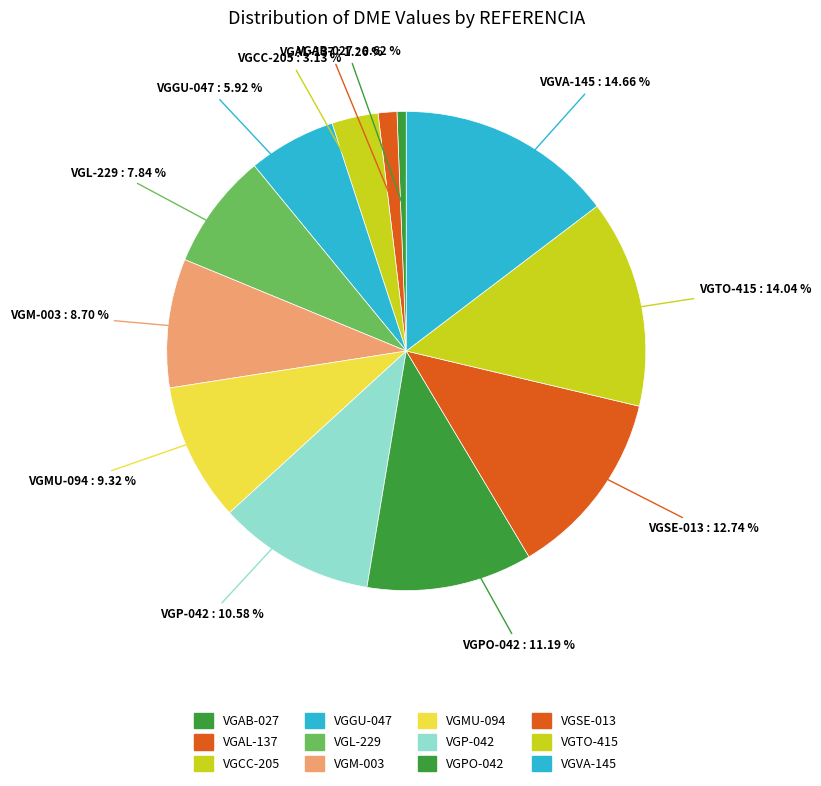

Is there any slice that represents more than half of the pie?

No